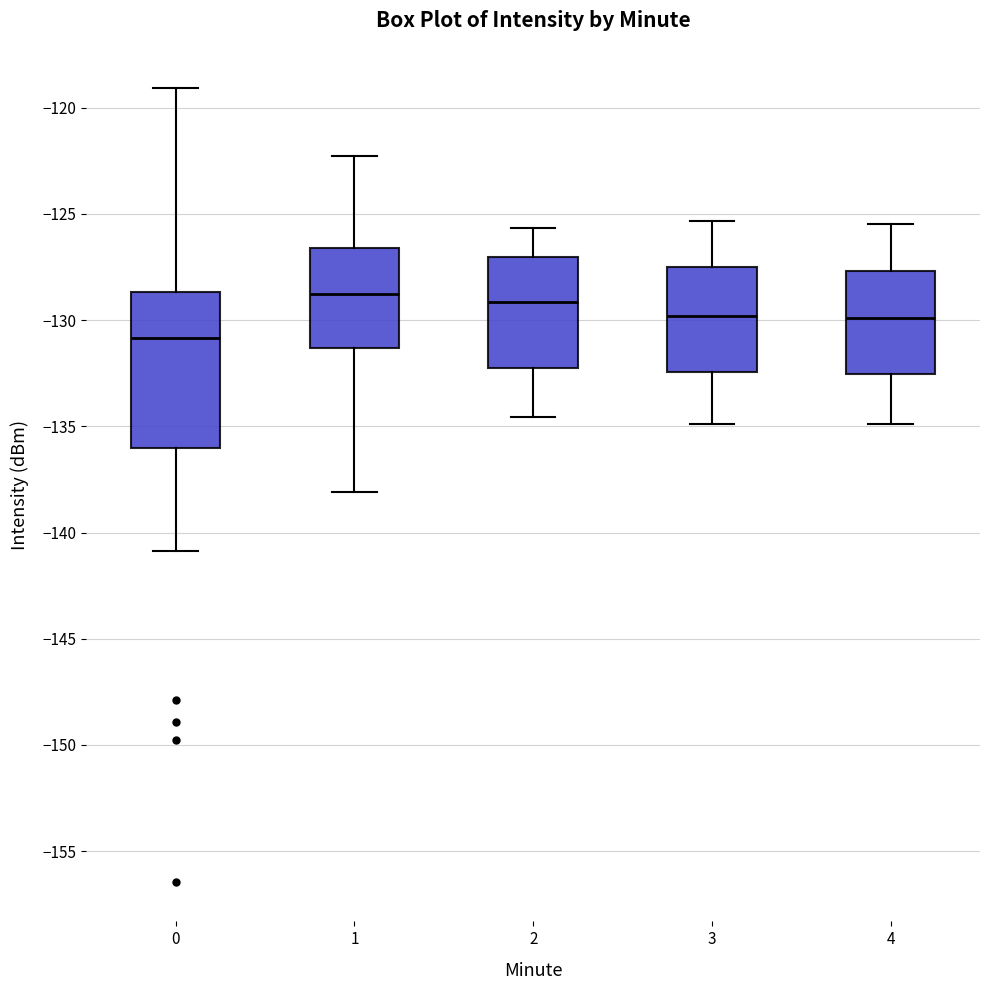

Where does the upper whisker of the box at x = 3 end on the y-axis? The values are not printed on the chart, so give them approximately, as read against the axis.

-125.5